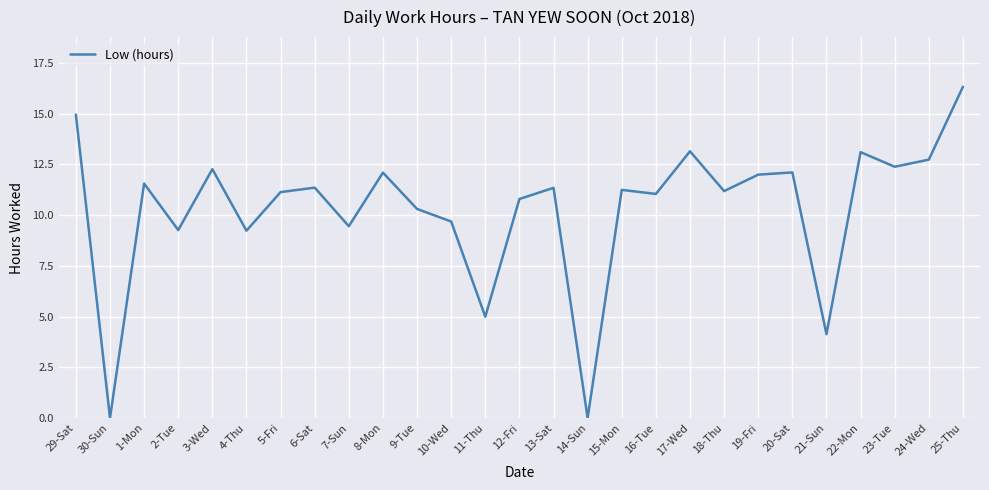

Is it true that the value at 13-Sat is 11.3?

True